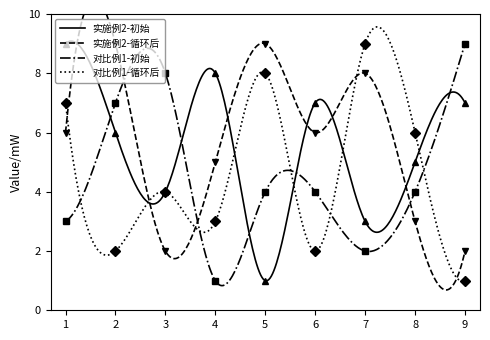

Reading left to right, list all the values displayed in this chart.

实施例2-初始: 1=9	2=6	3=4	4=8	5=1	6=7	7=3	8=5	9=7
实施例2-循环后: 1=6	2=9	3=2	4=5	5=9	6=6	7=8	8=3	9=2
对比例1-初始: 1=3	2=7	3=8	4=1	5=4	6=4	7=2	8=4	9=9
对比例1-循环后: 1=7	2=2	3=4	4=3	5=8	6=2	7=9	8=6	9=1